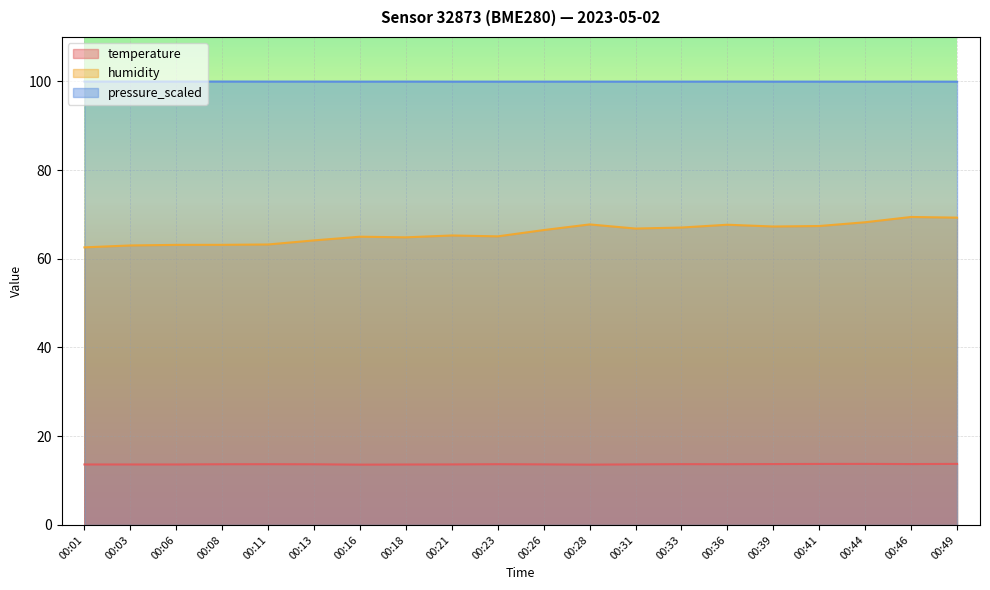

What is the total value across all series at 00:31?

180.4